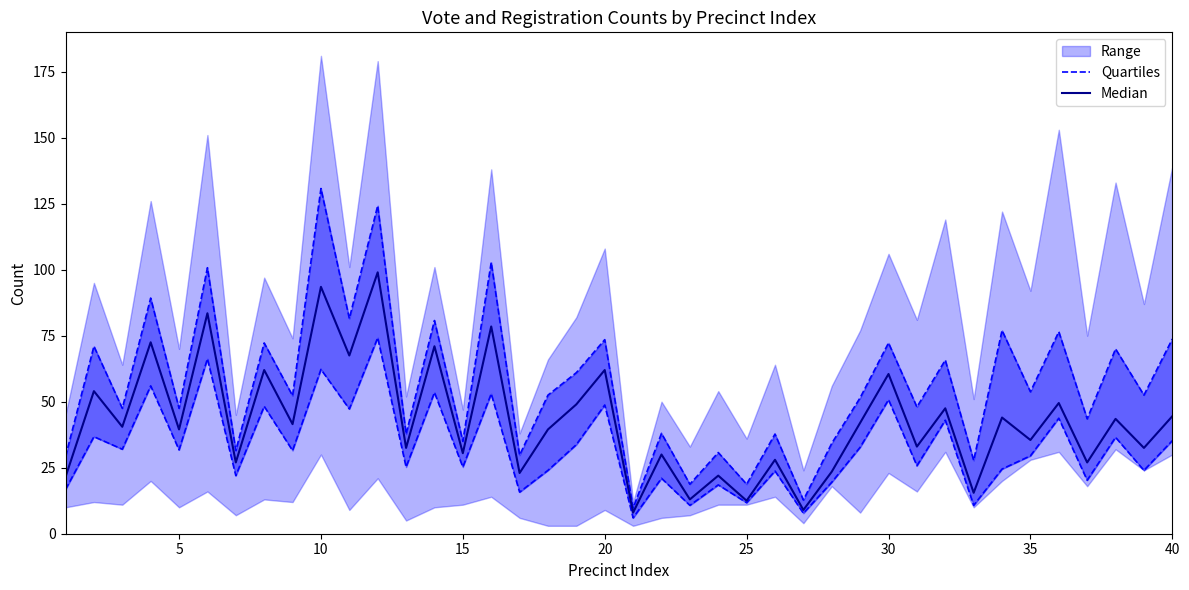

How many interior local valleys does the Quartiles series have?

16